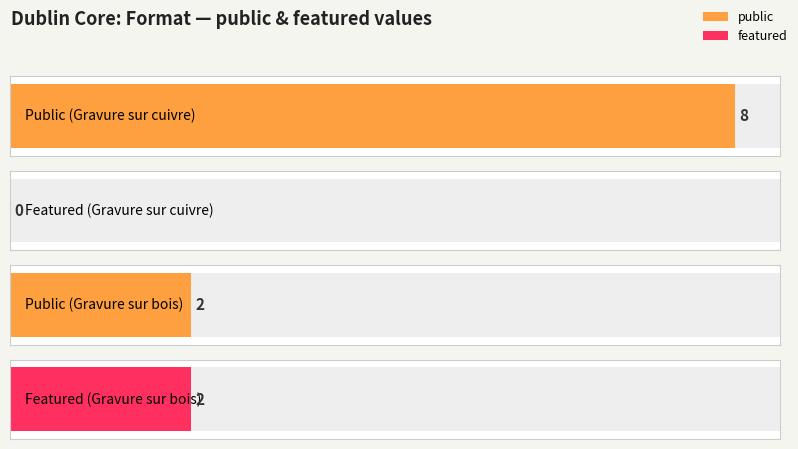

How many bars are there in each group?

2